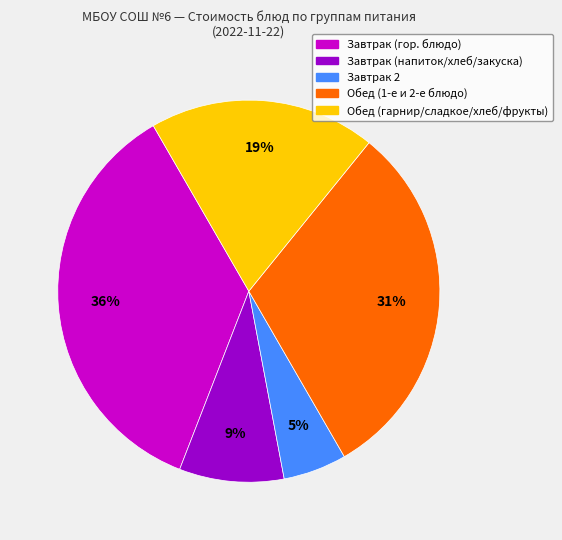

Is there any slice that represents more than half of the pie?

No